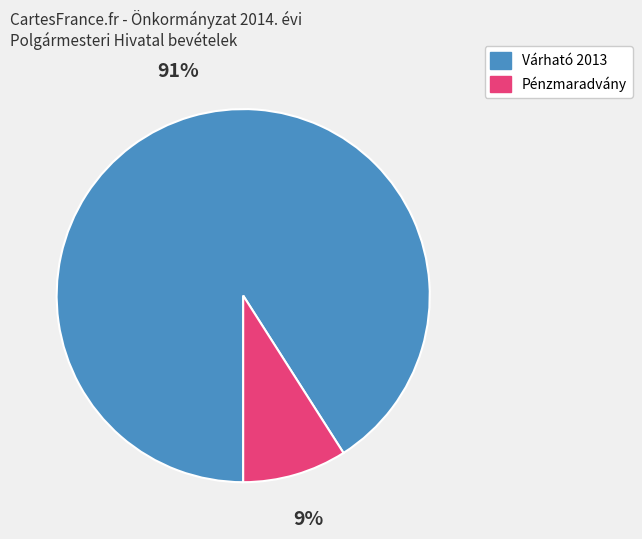

To the nearest percent, what is the average slice percentage?

50%